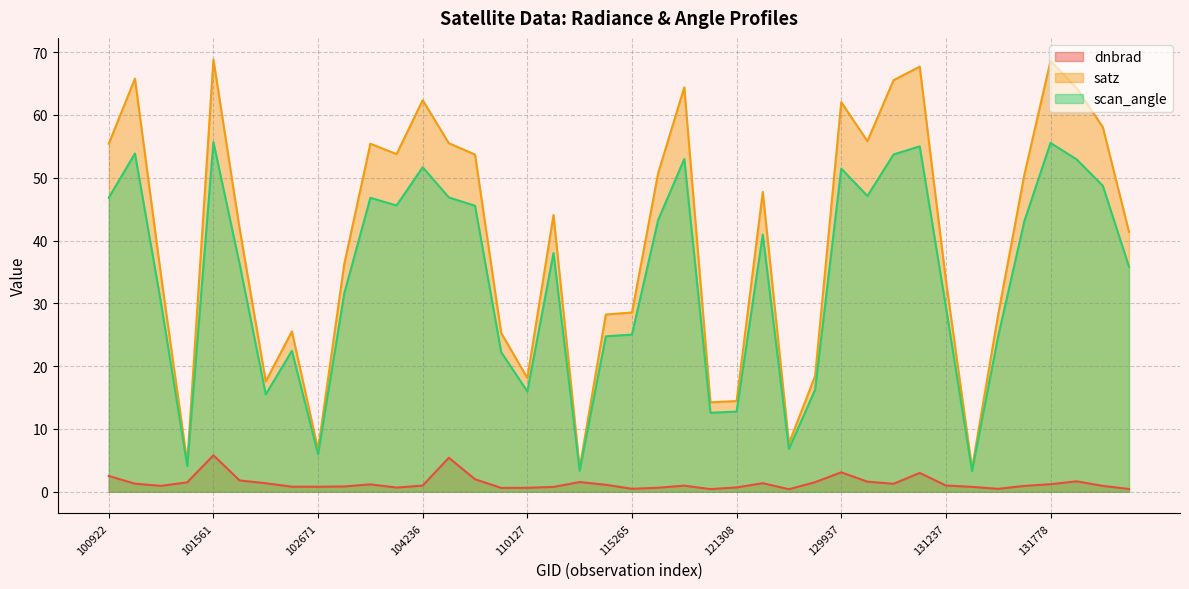

Which label corresponds to the smallest value in the chart?

122346